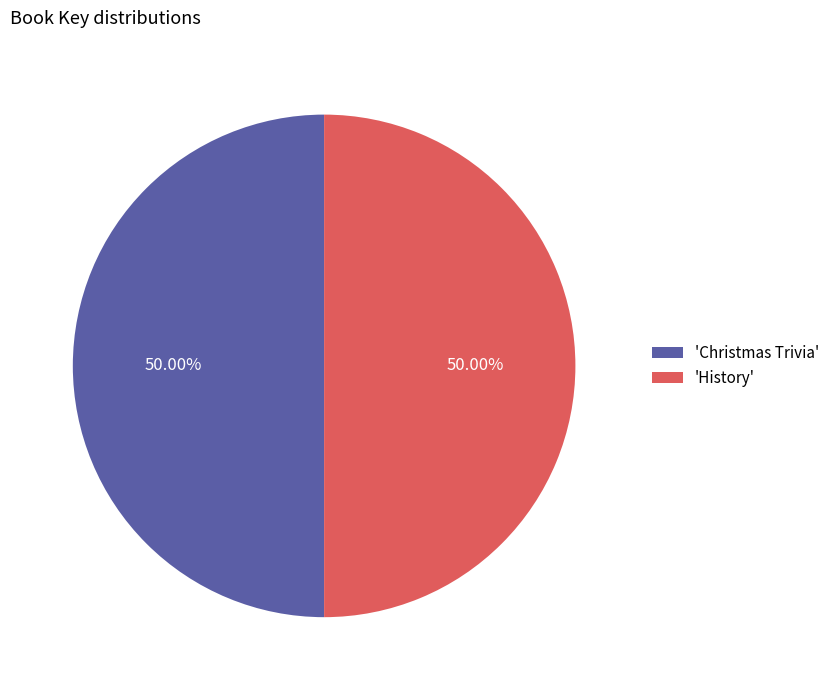

Combined, do 'History' and 'Christmas Trivia' account for over 50%?

Yes